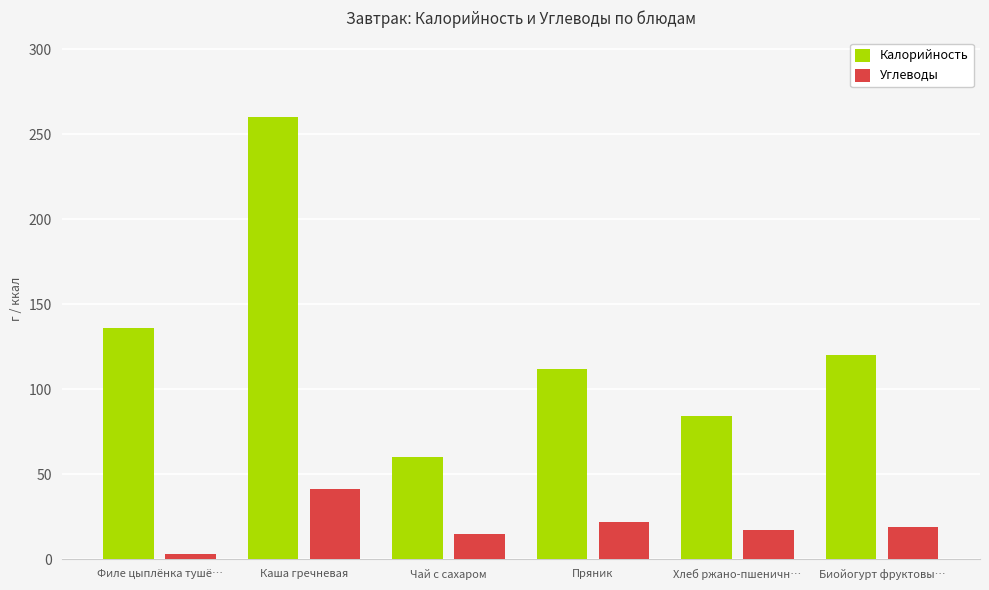

What is the sum of all Углеводы values?

117